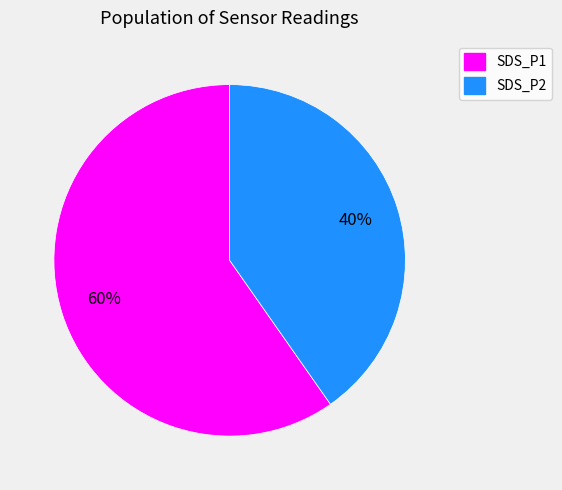

Rank the categories by value from lowest to highest.

SDS_P2, SDS_P1